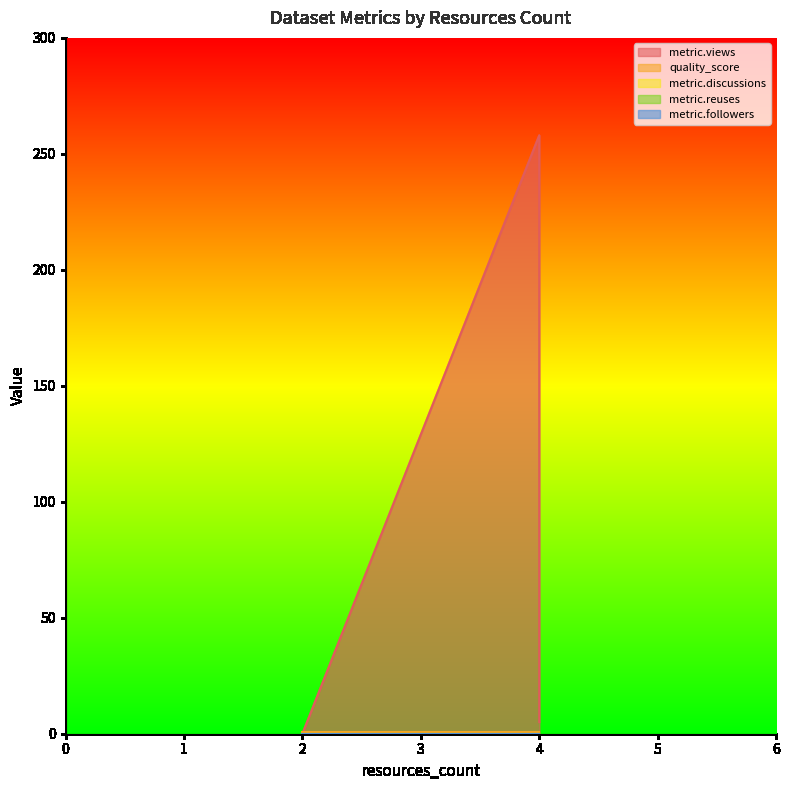

True or false: metric.reuses has more than 2 points higher than both neighbors.

False